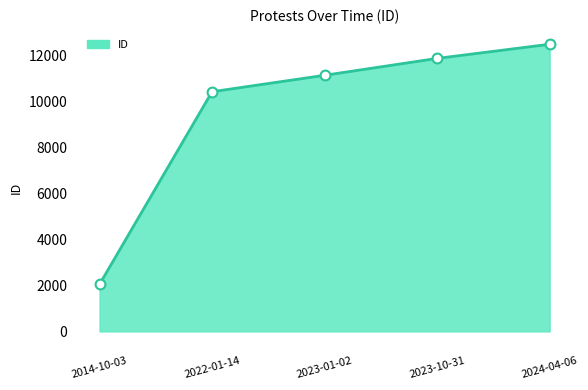

Between 2023-01-02 and 2023-10-31, which is larger?

2023-10-31